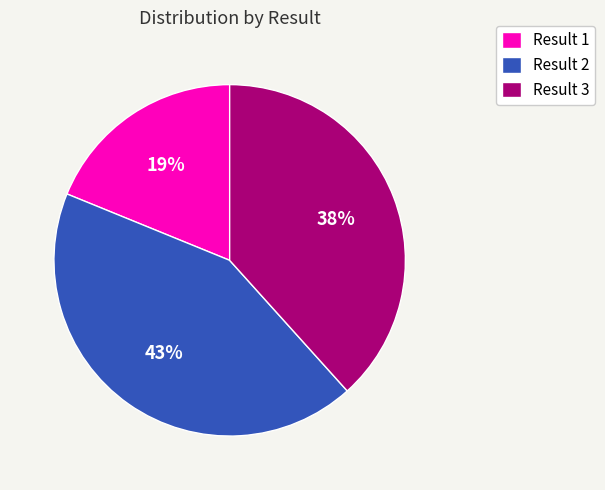

How many slices are in this pie chart?

3